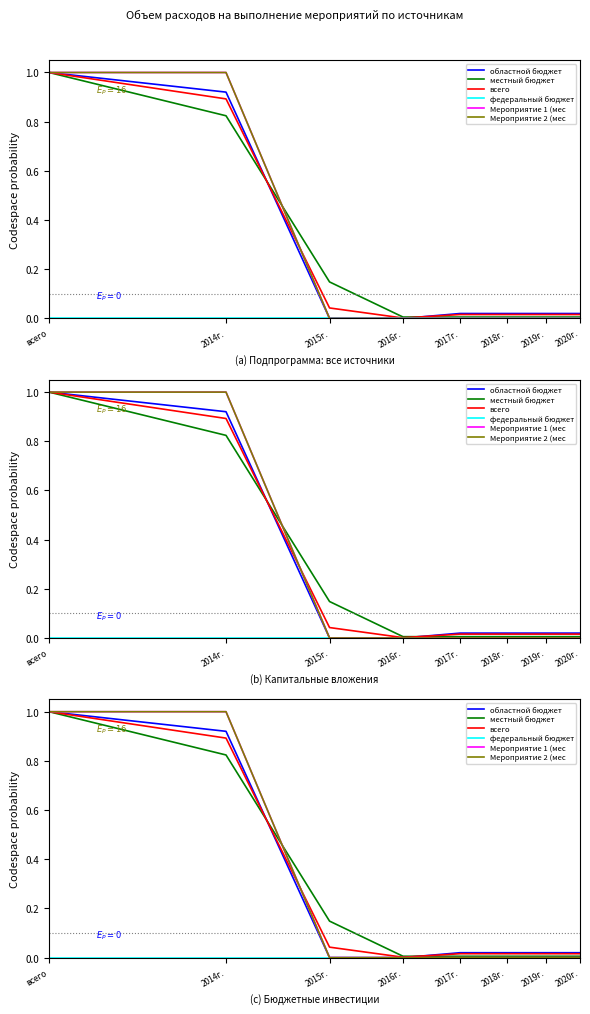

Does the chart display data point markers on the line(s)?

No